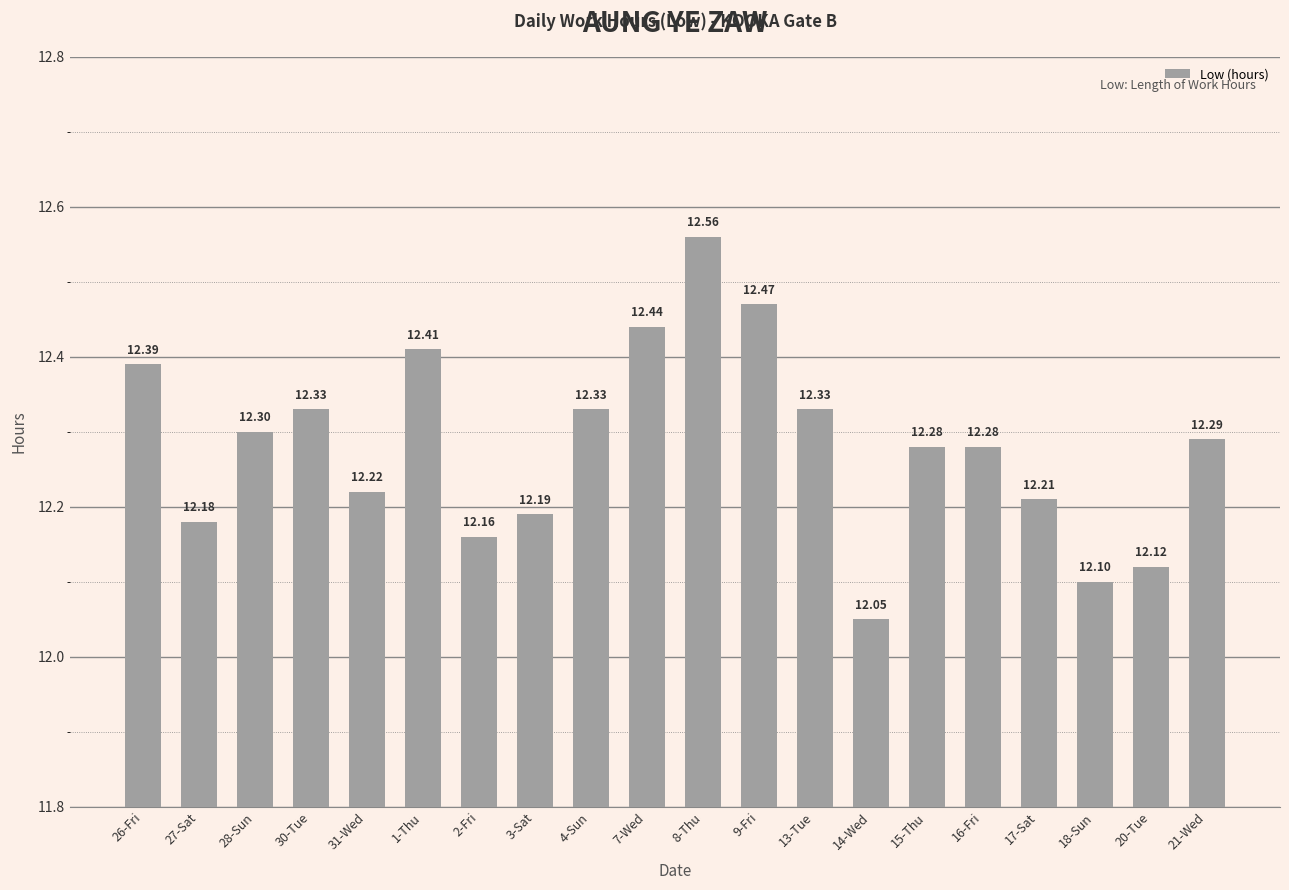

The chart shows a value of 12.3 at 15-Thu. True or false?

True